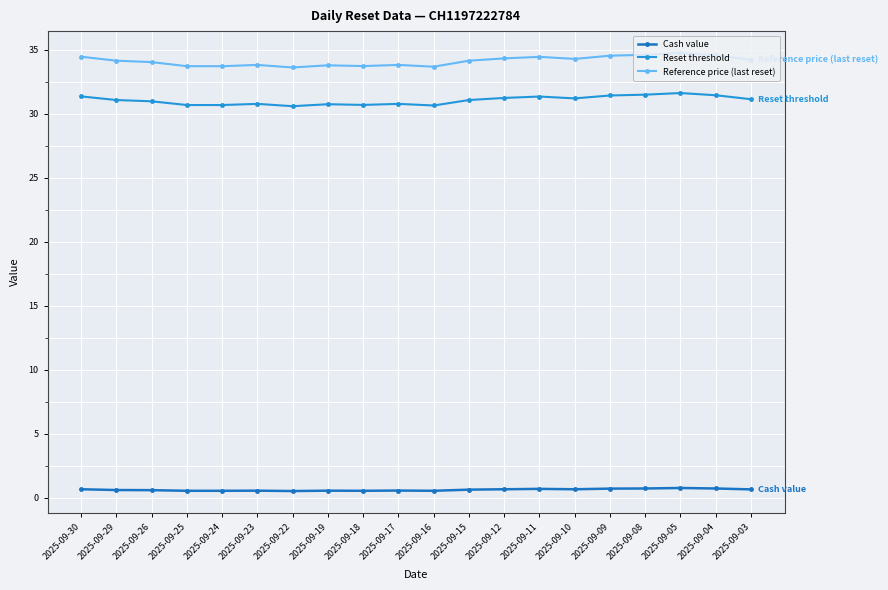

At how many categories does at least one series exceed 10?

20